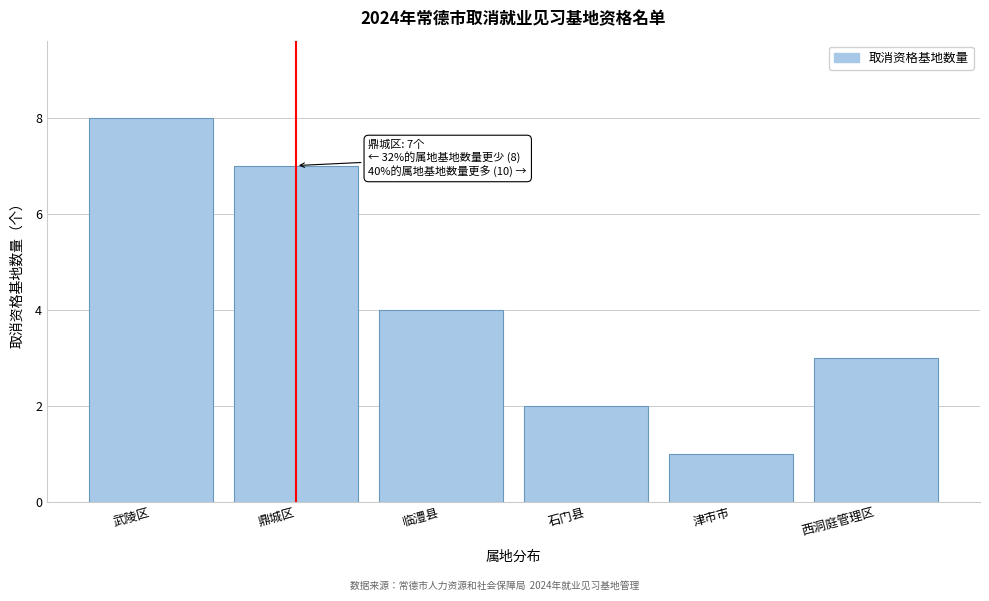

Reading left to right, list all the values displayed in this chart.

8	7	4	2	1	3